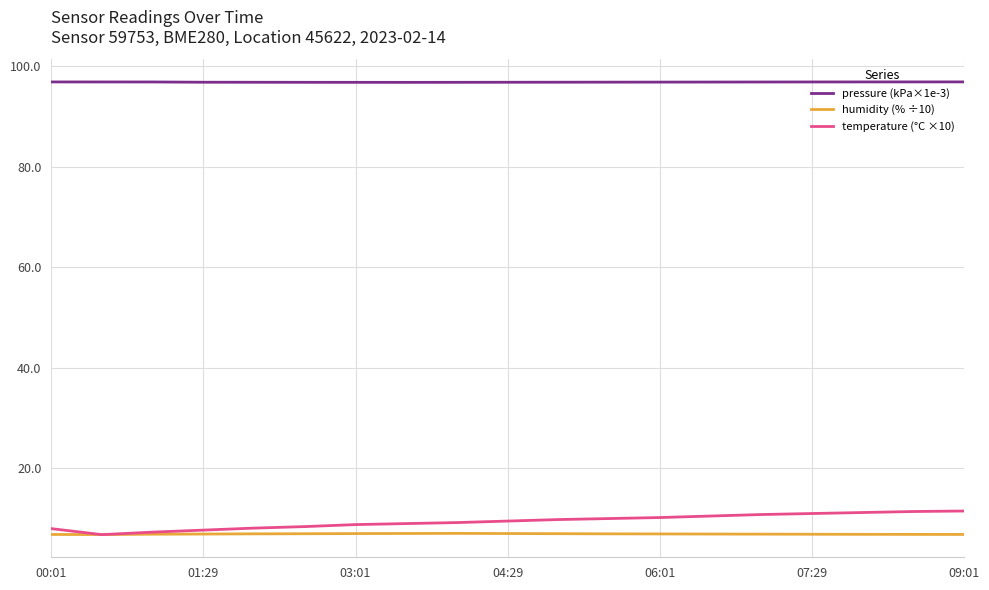

Which series has the largest total across all categories?

pressure (kPa×1e-3)